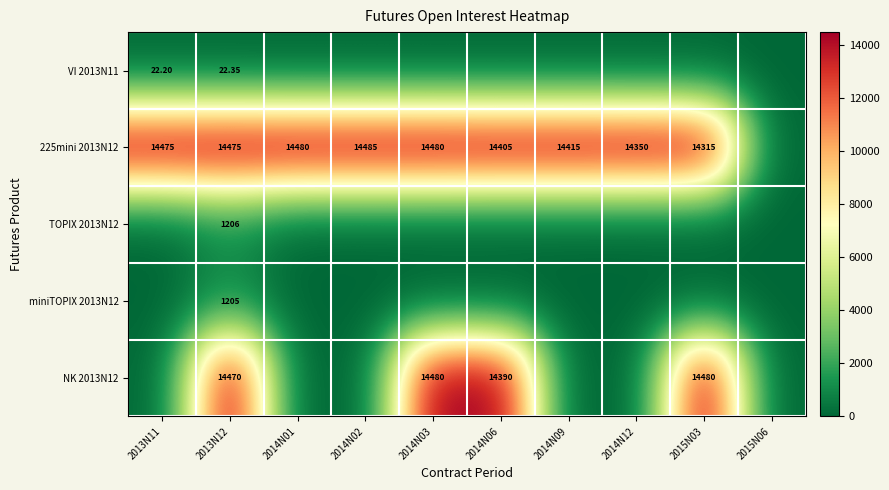

At which label does VI 2013N11 reach its peak?

2013N12